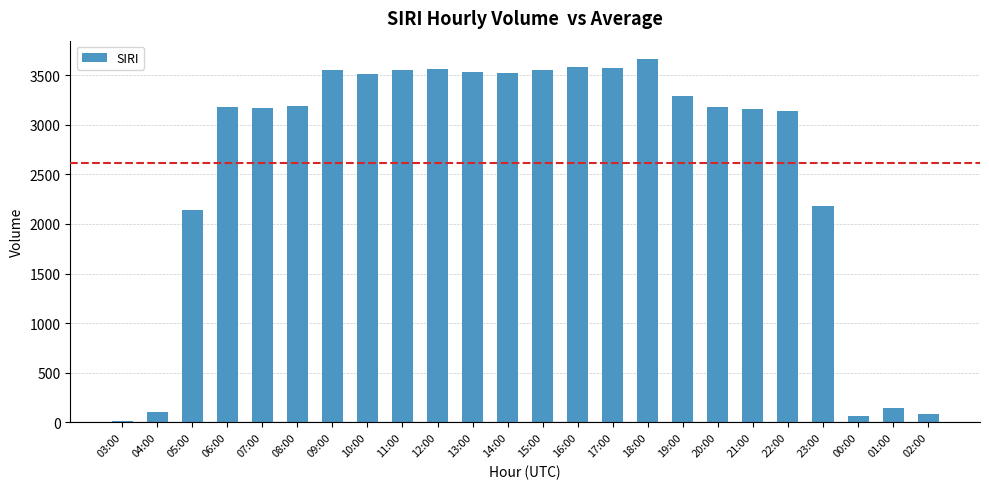

What is the sum of the values at 18:00 and 11:00?

7214